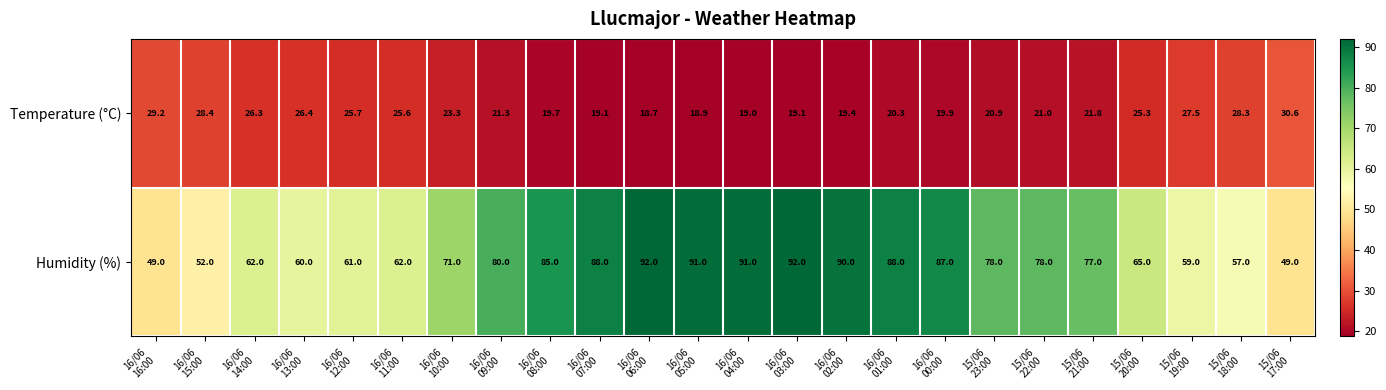

What is the spread (max minus min) of values at 16/06
05:00?

72.1